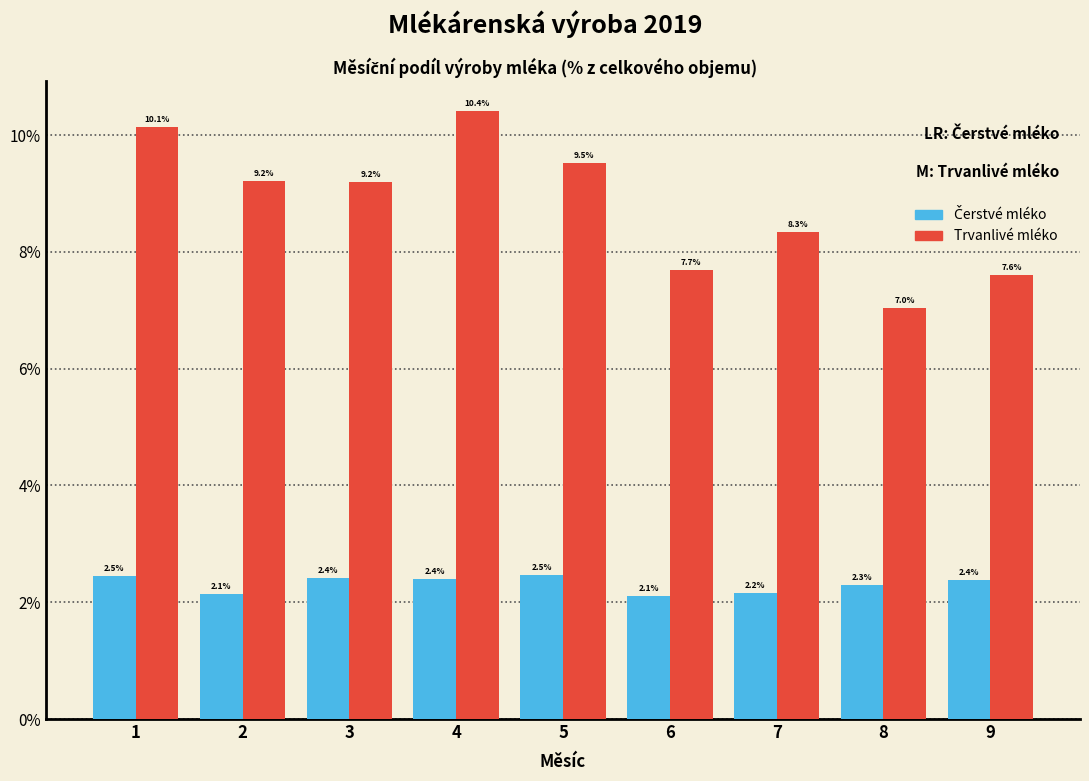

Which series has the largest range (max minus min)?

Trvanlivé mléko